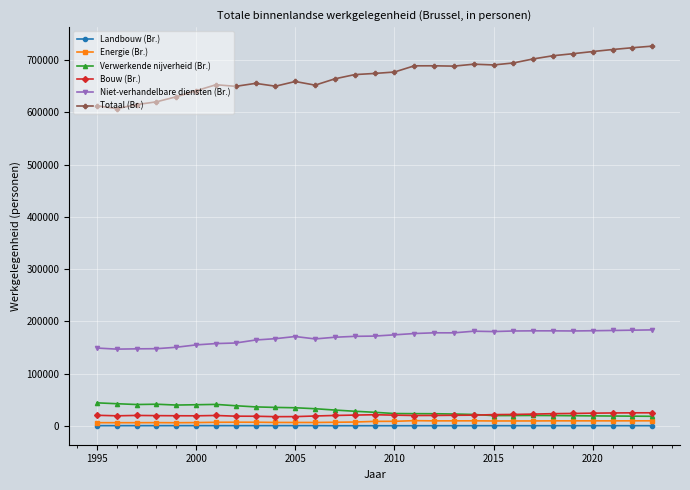

Which series has the largest range (max minus min)?

Totaal (Br.)